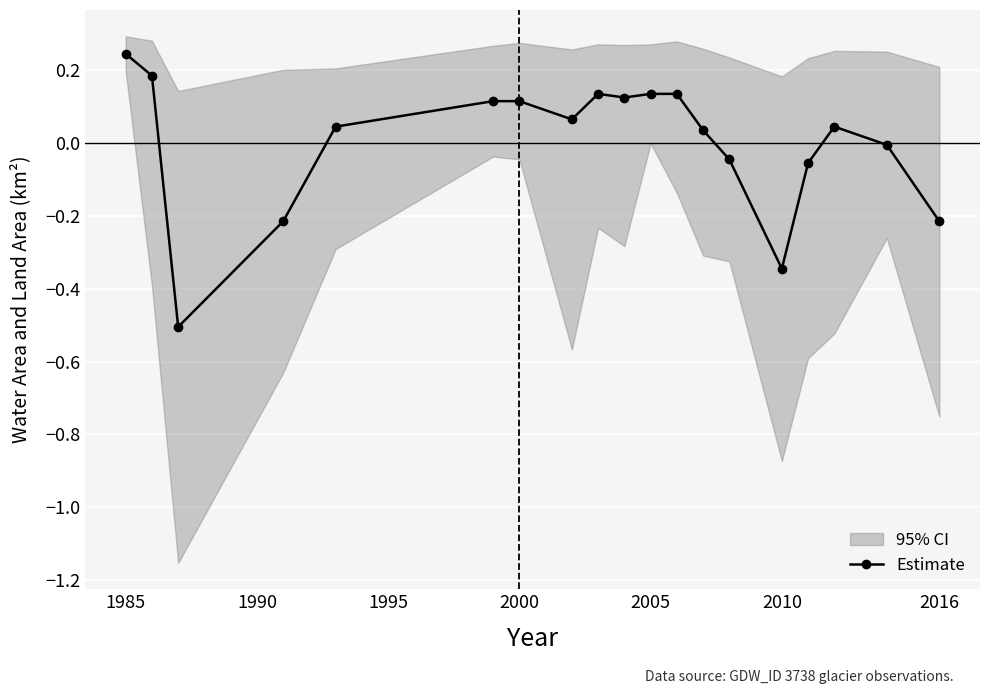

How many points are lower than both their immediate neighbors (excluding endpoints)?

4